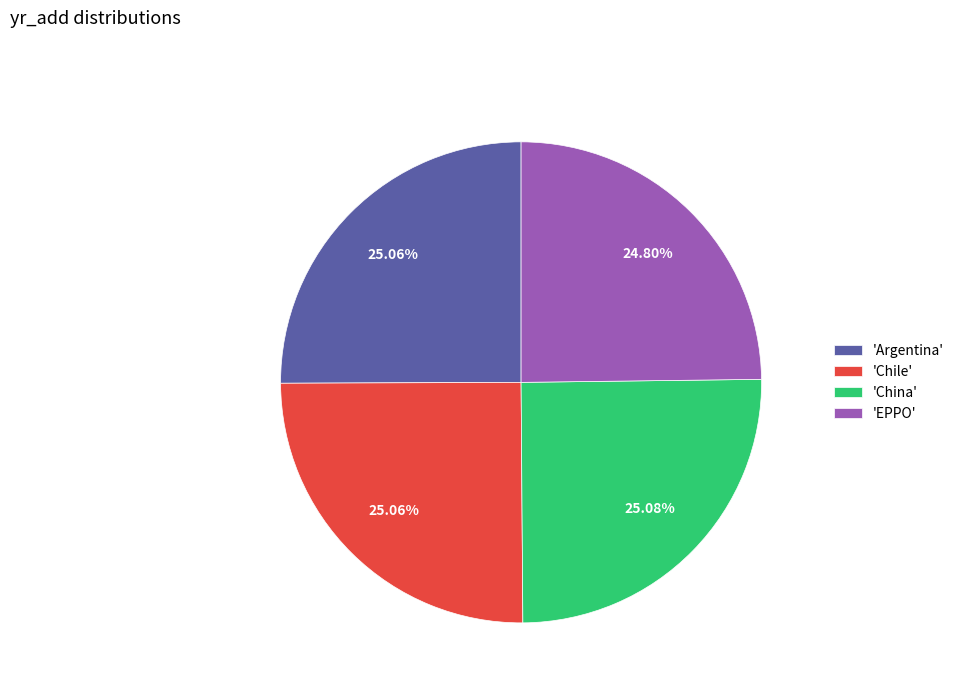

How many slices are in this pie chart?

4